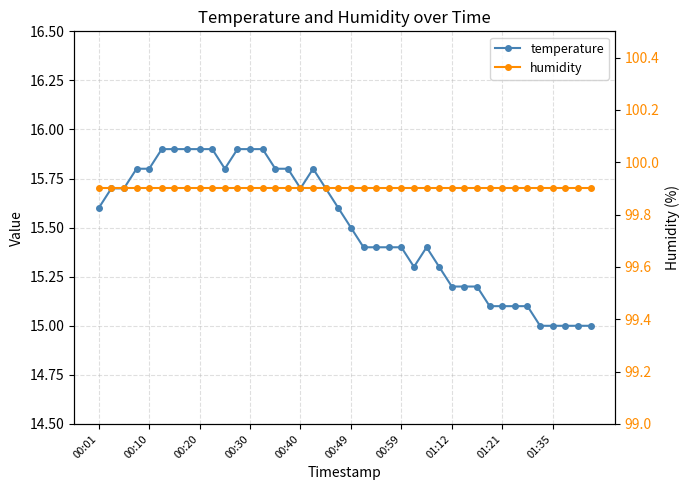

What is the highest value of the temperature series?

15.9